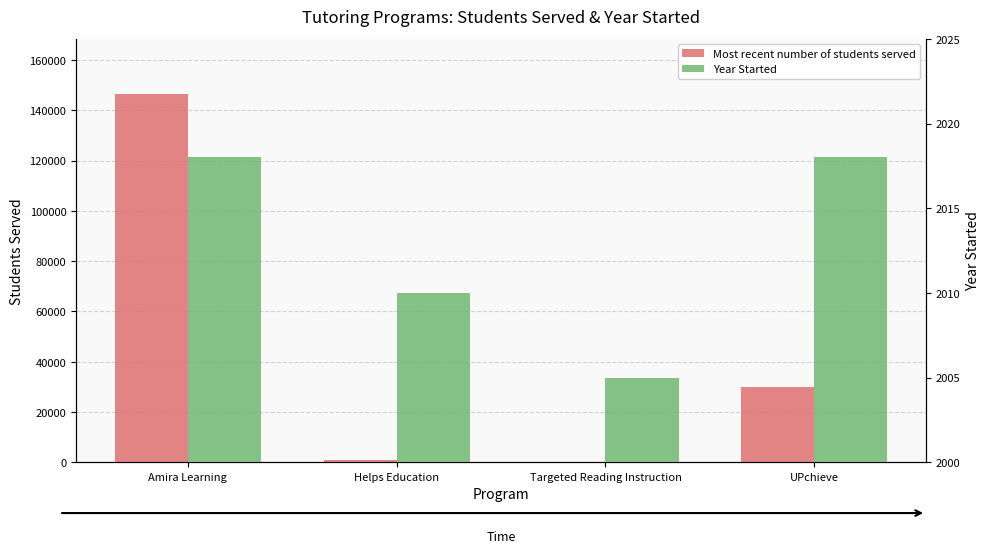

What is the average value of the Year Started series?

2013